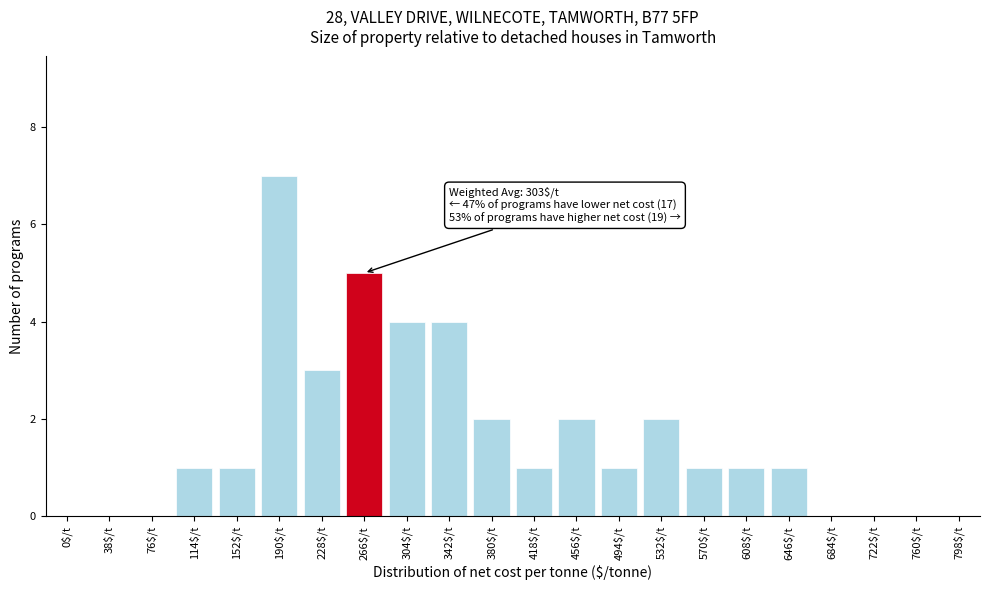

Is it true that the value at 570$/t is 0?

False